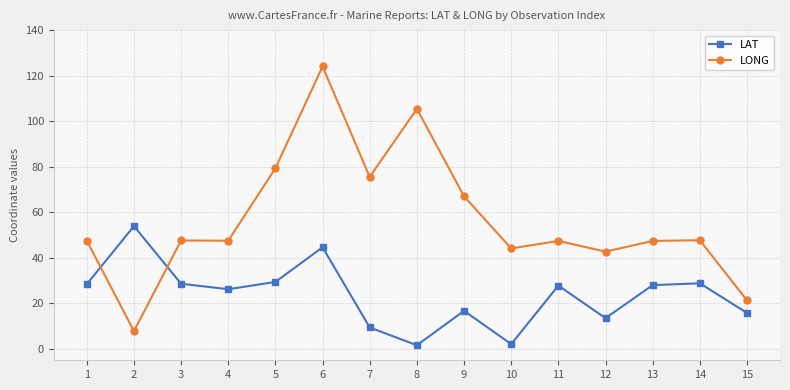

How many times do LONG and LAT cross each other?

2